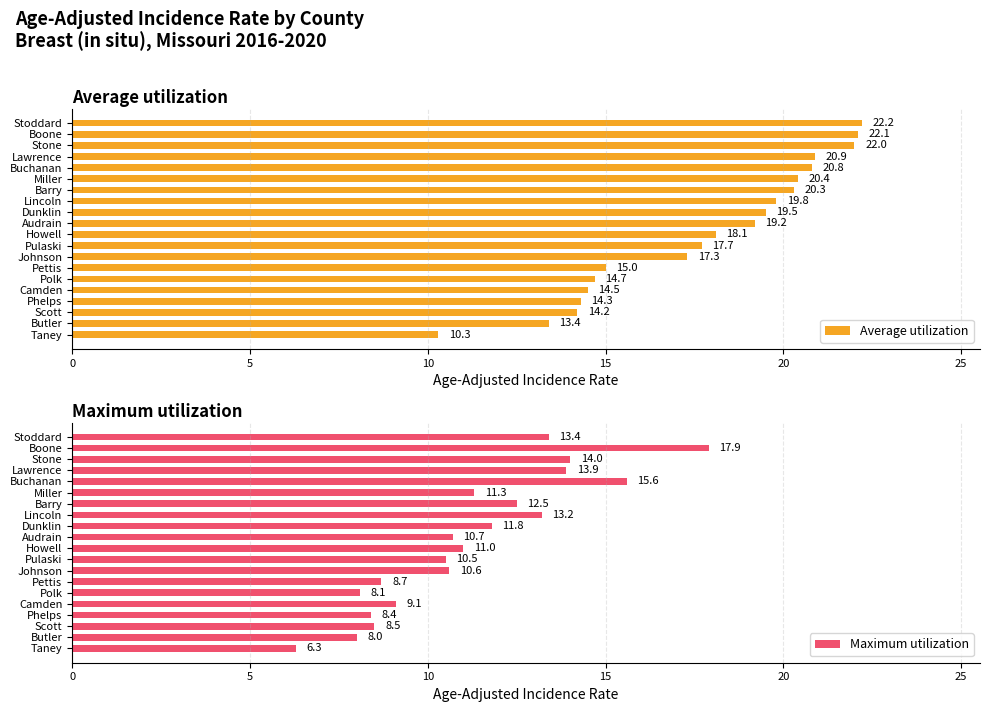

List the labels in order of Average utilization value, largest first.

Stoddard, Boone, Stone, Lawrence, Buchanan, Miller, Barry, Lincoln, Dunklin, Audrain, Howell, Pulaski, Johnson, Pettis, Polk, Camden, Phelps, Scott, Butler, Taney